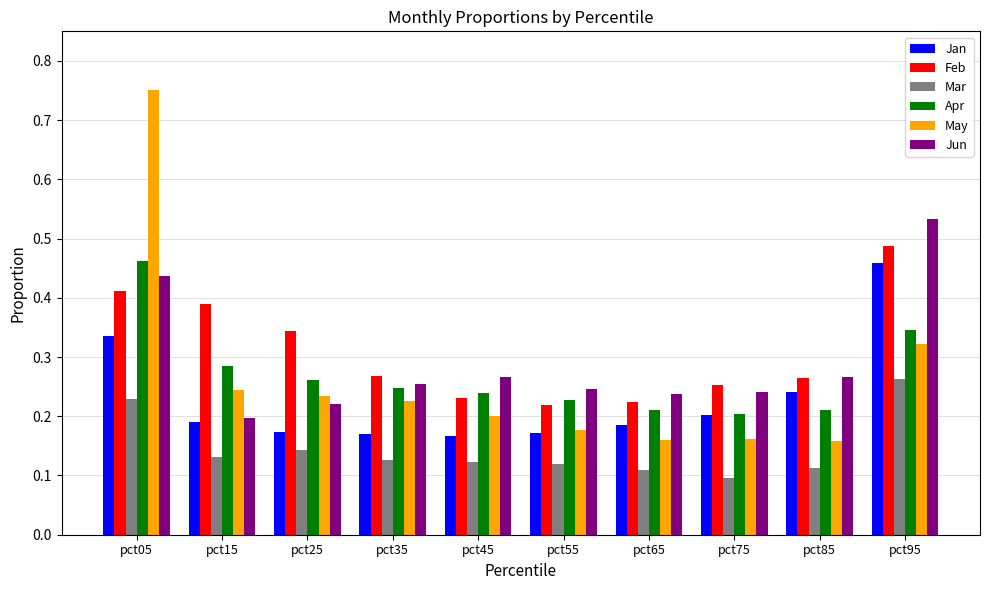

How many bars are there in each group?

6